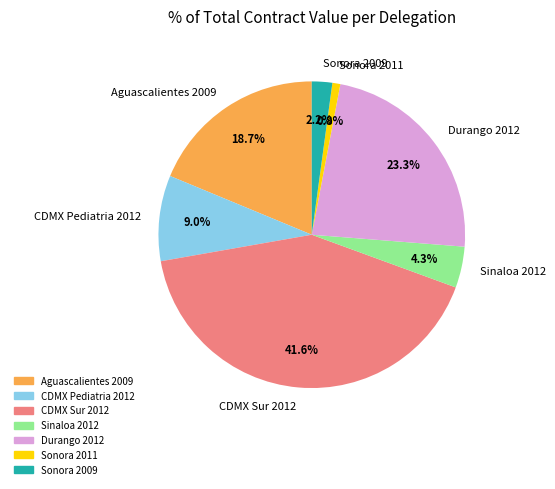

To the nearest percent, what is the difference between the Durango 2012 and Aguascalientes 2009 slice percentages?

5%